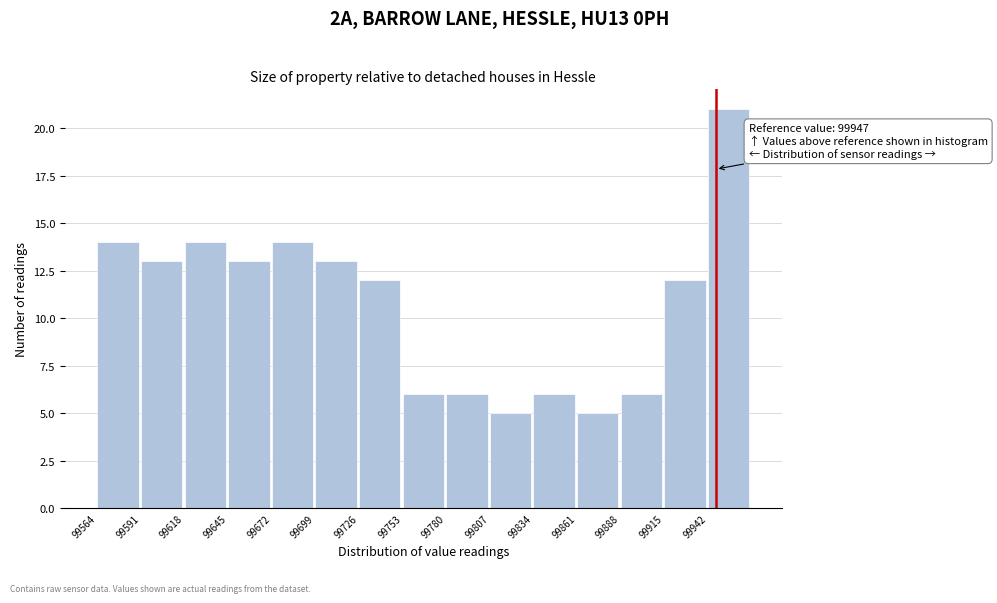

Over which range of the x-axis is the bar tallest?

99942 to 99969